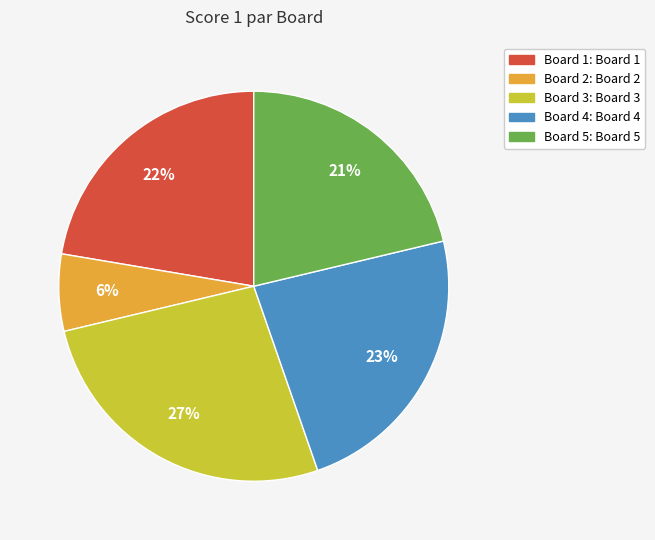

Does any single category account for the majority?

No